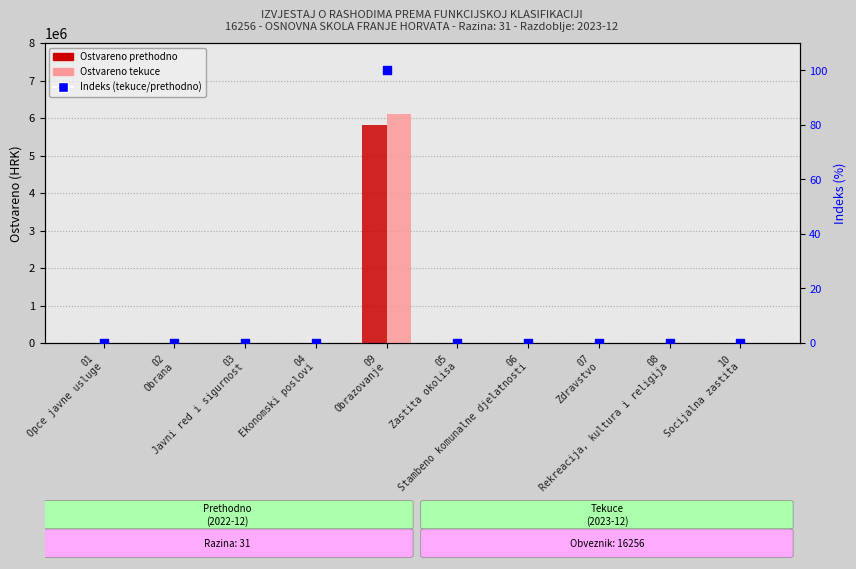

Which series has the largest total across all categories?

Ostvareno tekuce